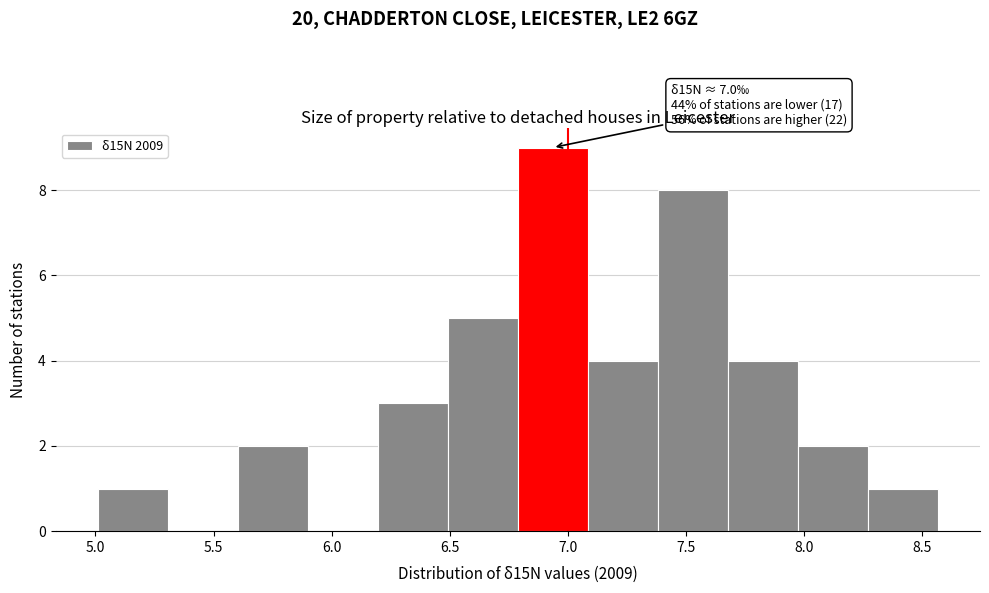

Which range on the x-axis has the tallest bar?

6.80 to 7.10